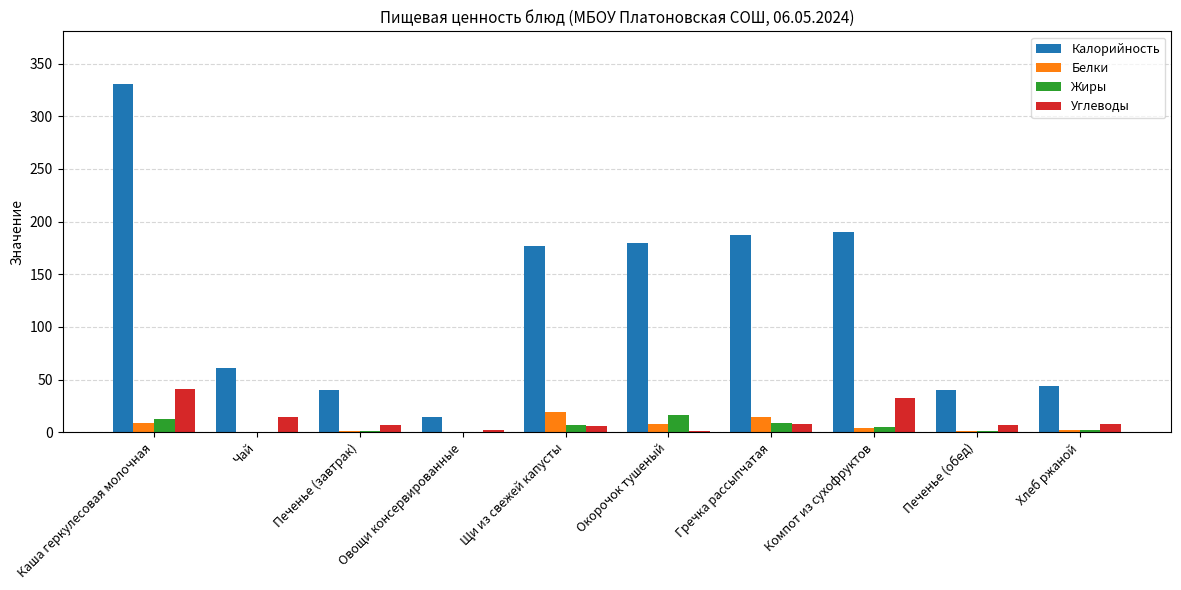

Is the value of Калорийность at Овощи консервированные greater than the value of Жиры at Компот из сухофруктов?

Yes